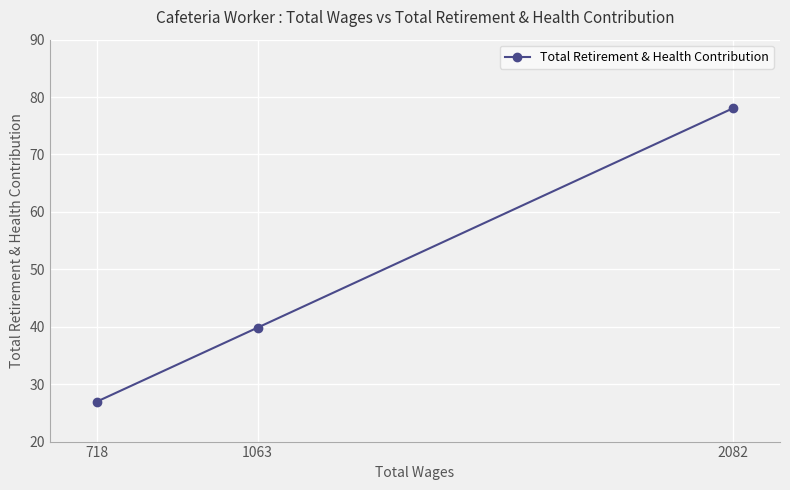

What is the difference between the maximum and minimum values?

51.1